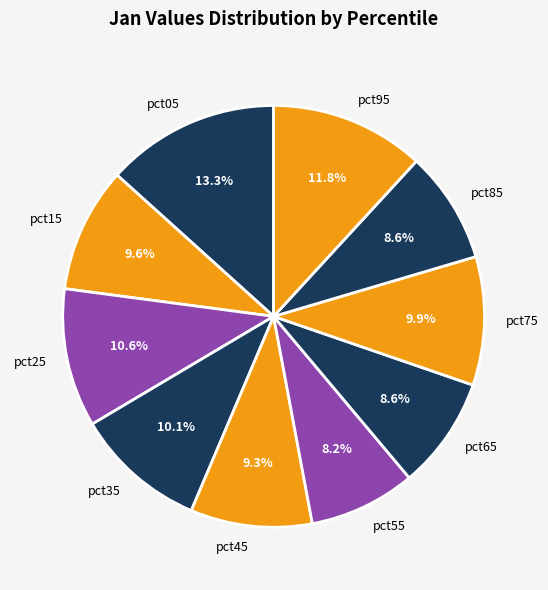

True or false: pct35 accounts for 24% of the total.

False